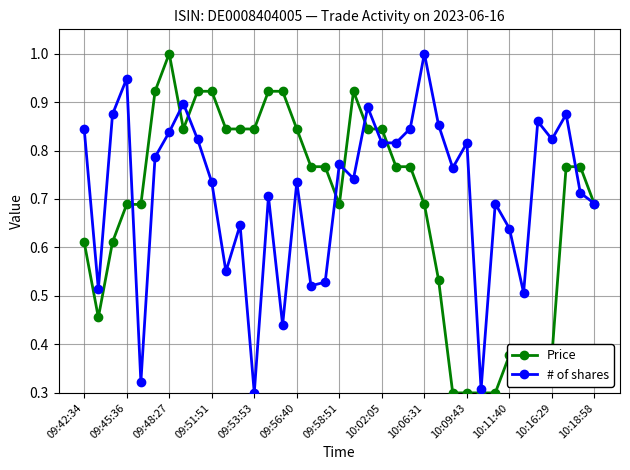

True or false: # of shares has more than 0 interior local peaks.

True